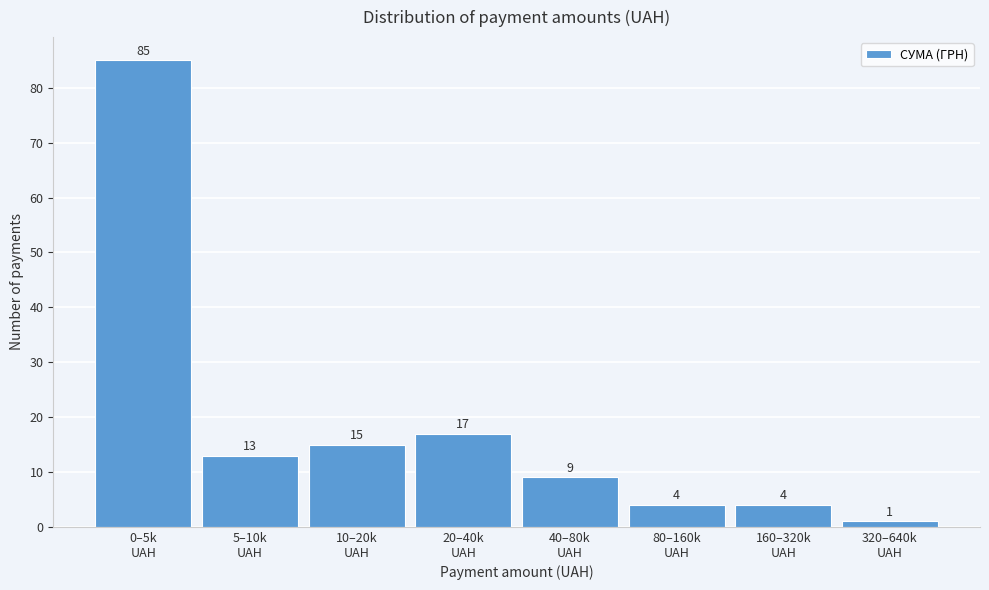

Reading left to right, extract all data points from this chart.

85	13	15	17	9	4	4	1